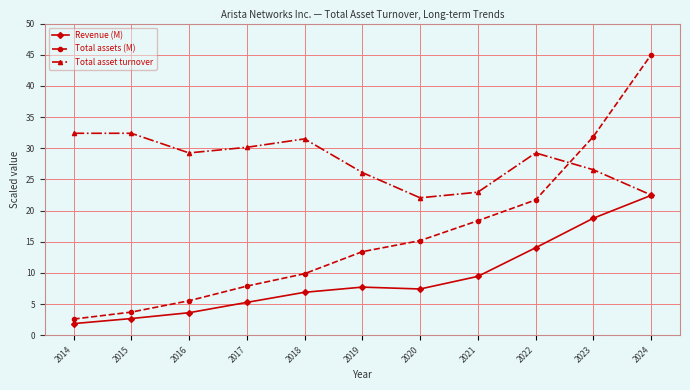

How many data points does each series have?

11